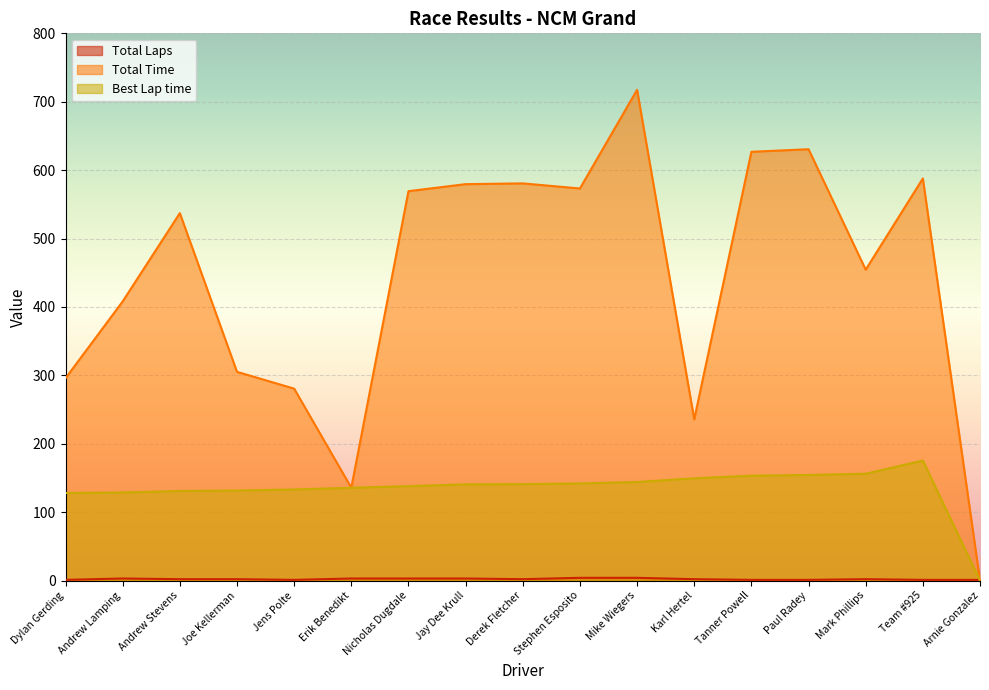

What is the highest value of the Total Time series?

717.4